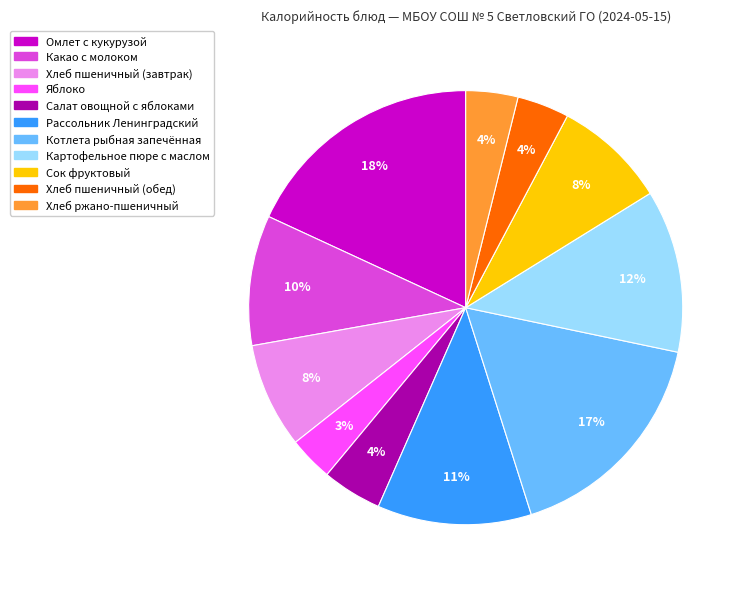

To the nearest percent, what is the average slice percentage?

9%